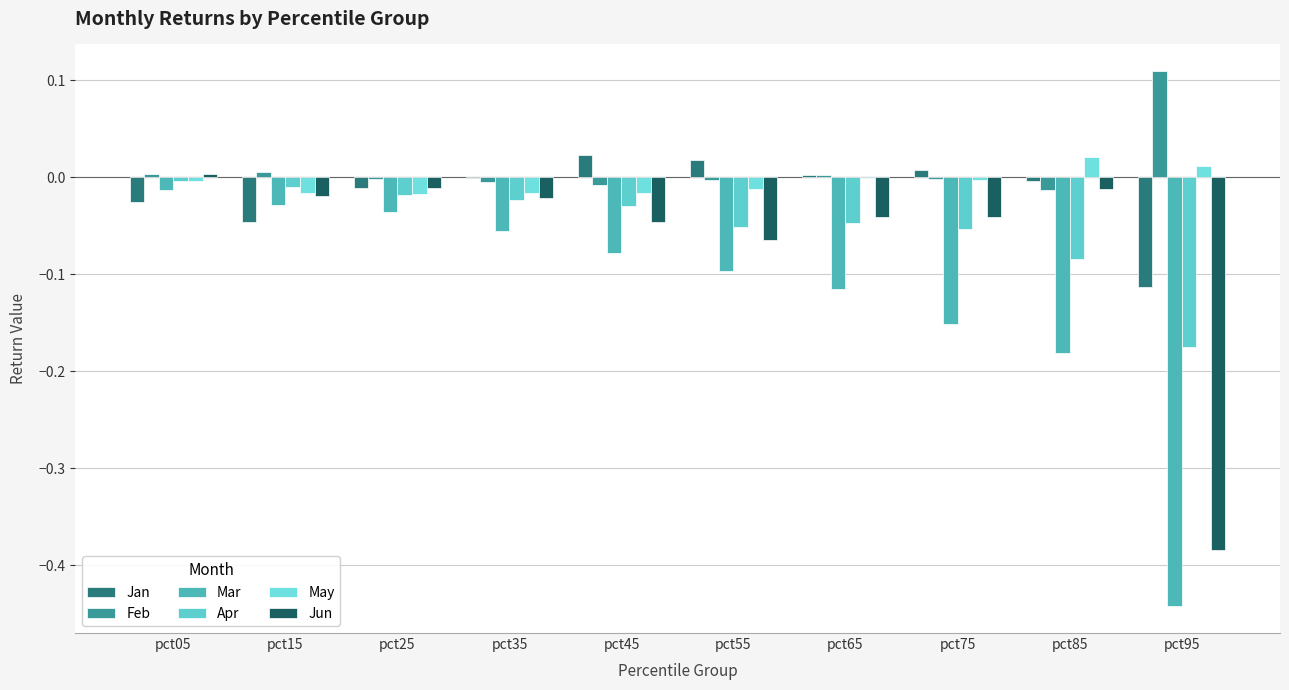

List the labels in order of May value, largest first.

pct85, pct95, pct65, pct75, pct05, pct55, pct15, pct35, pct45, pct25